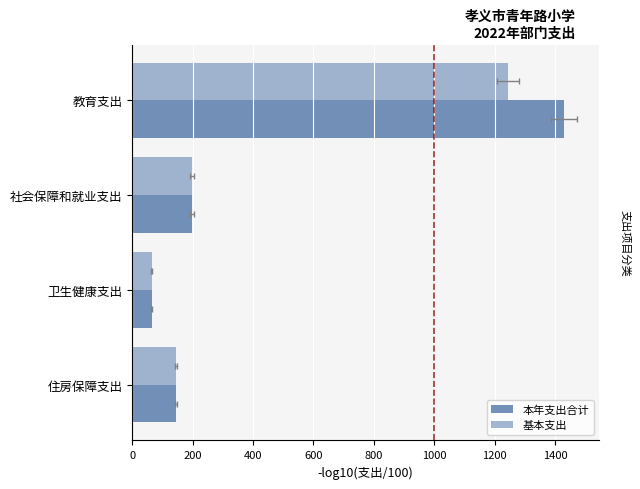

How many groups of bars are there?

4